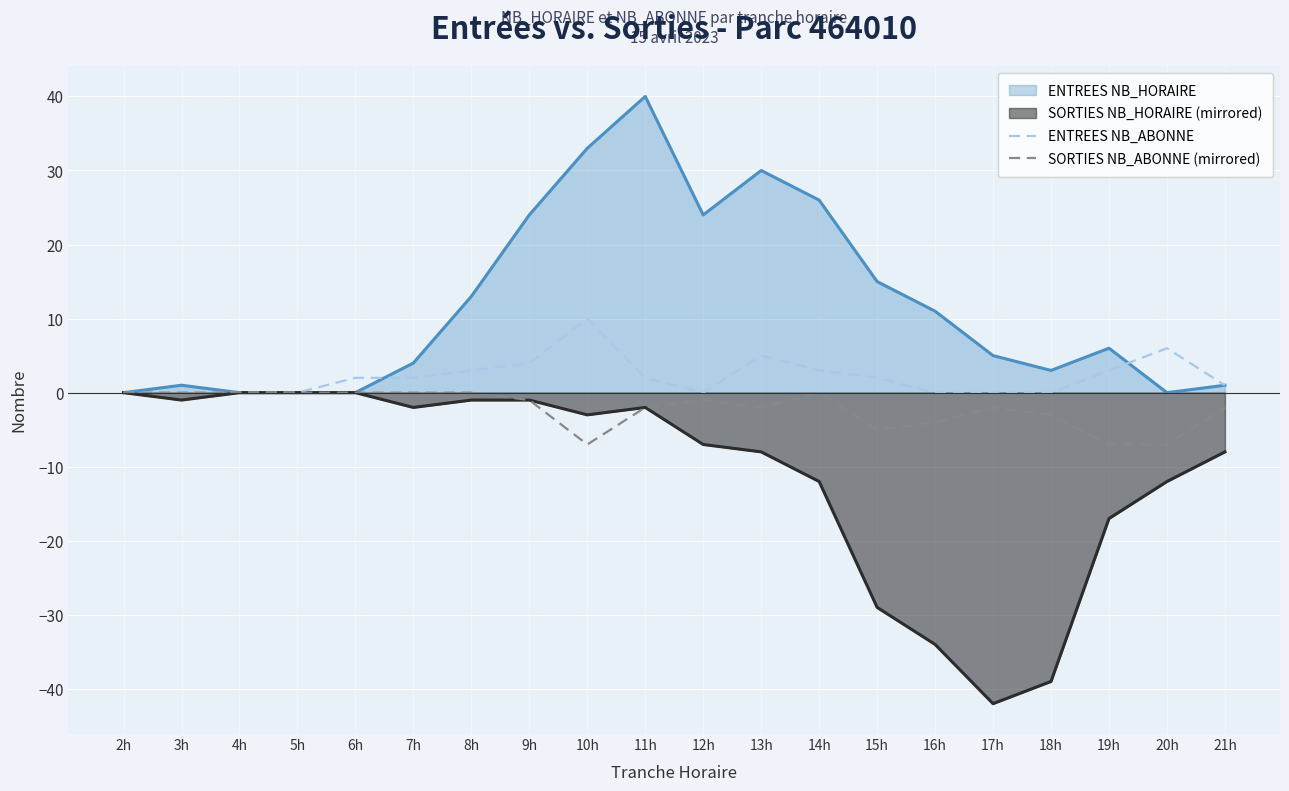

True or false: ENTREES NB_ABONNE has a value of 1 at 13h.

False